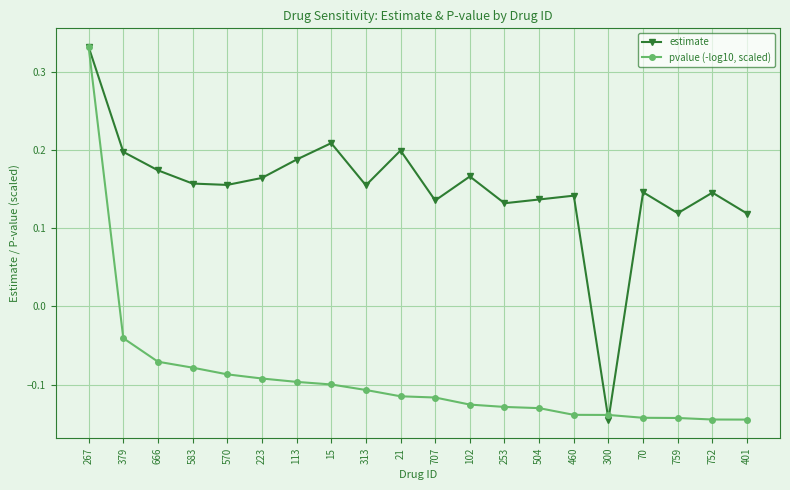

True or false: estimate has more than 2 interior local peaks.

True